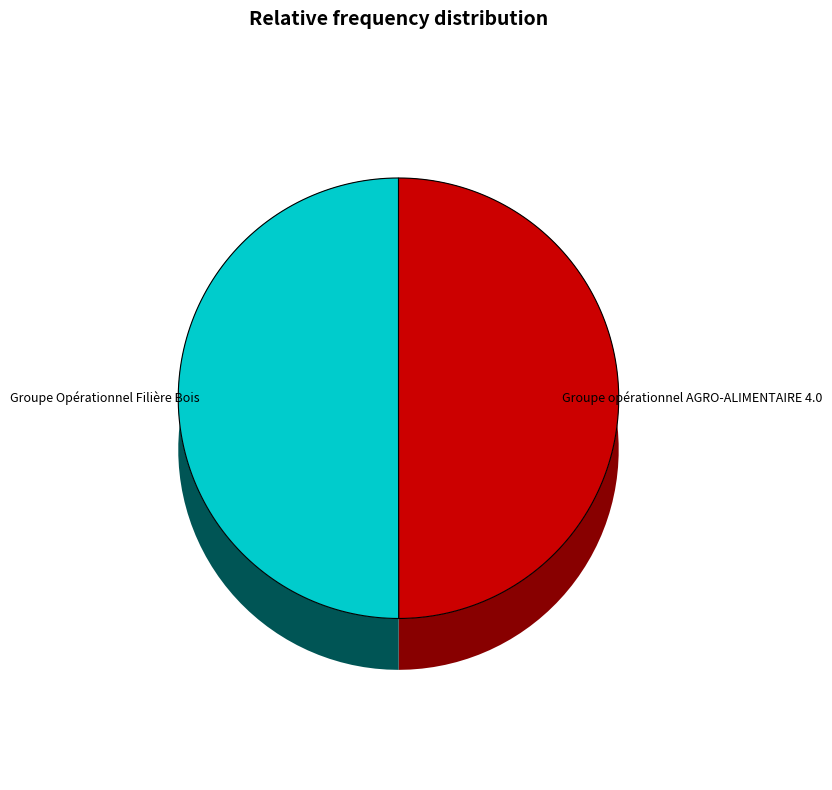

Count the number of slices in the pie.

2